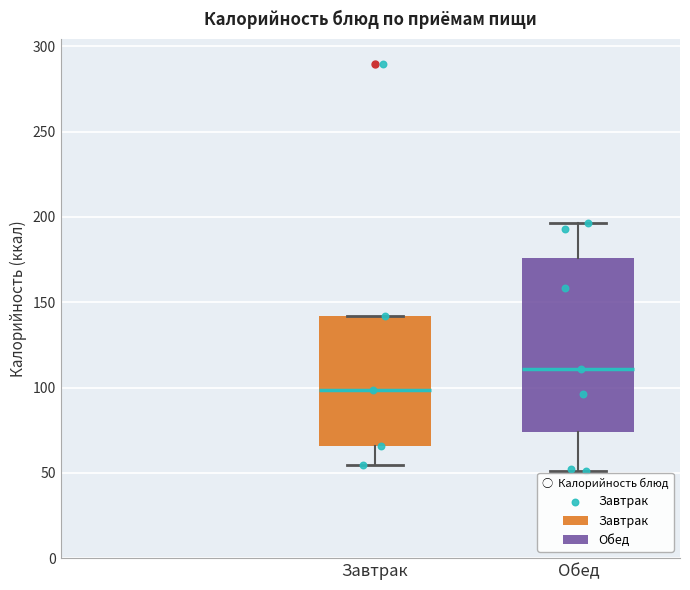

Where does the upper whisker of the box for Обед end on the y-axis? The values are not printed on the chart, so give them approximately, as read against the axis.

195